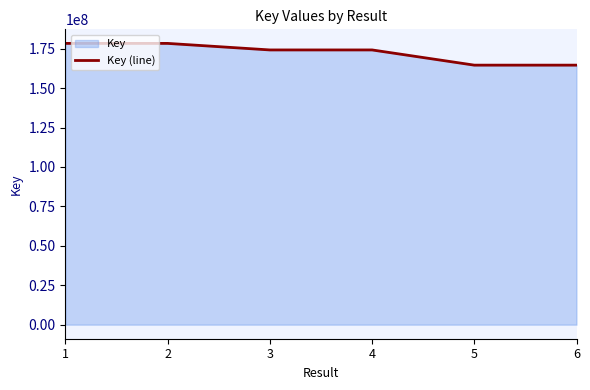

What is the ratio of the value at 3 to the value at 5?

1.1